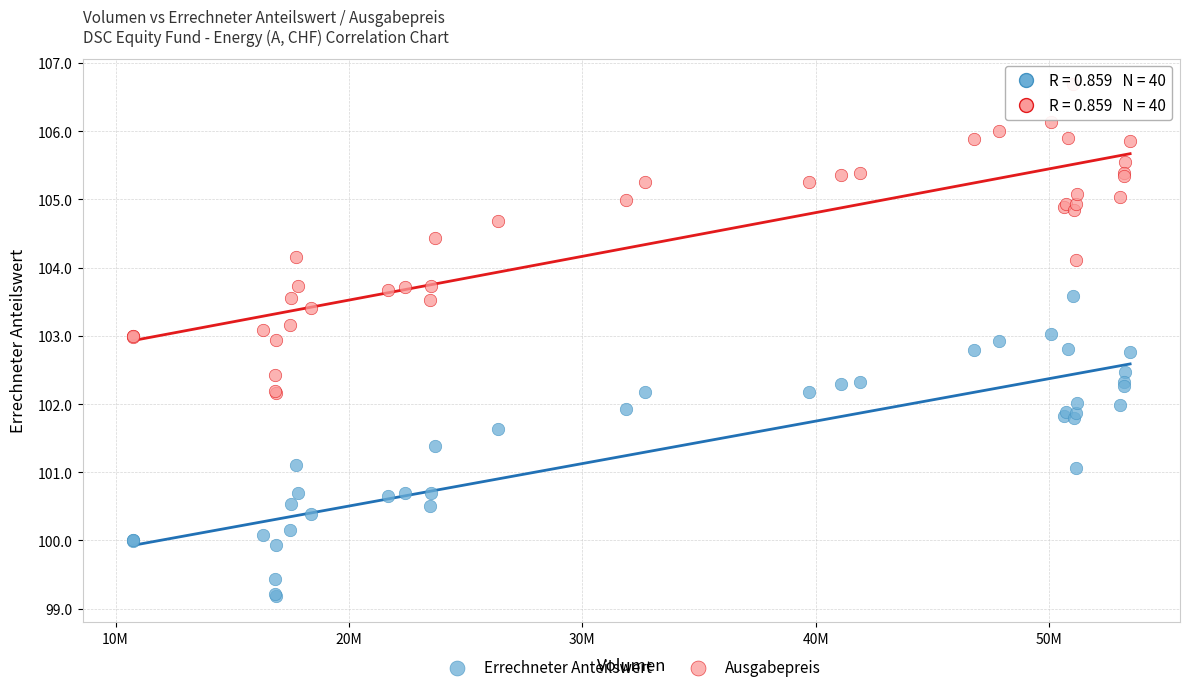

Which series reaches the minimum Y coordinate?

Errechneter Anteilswert